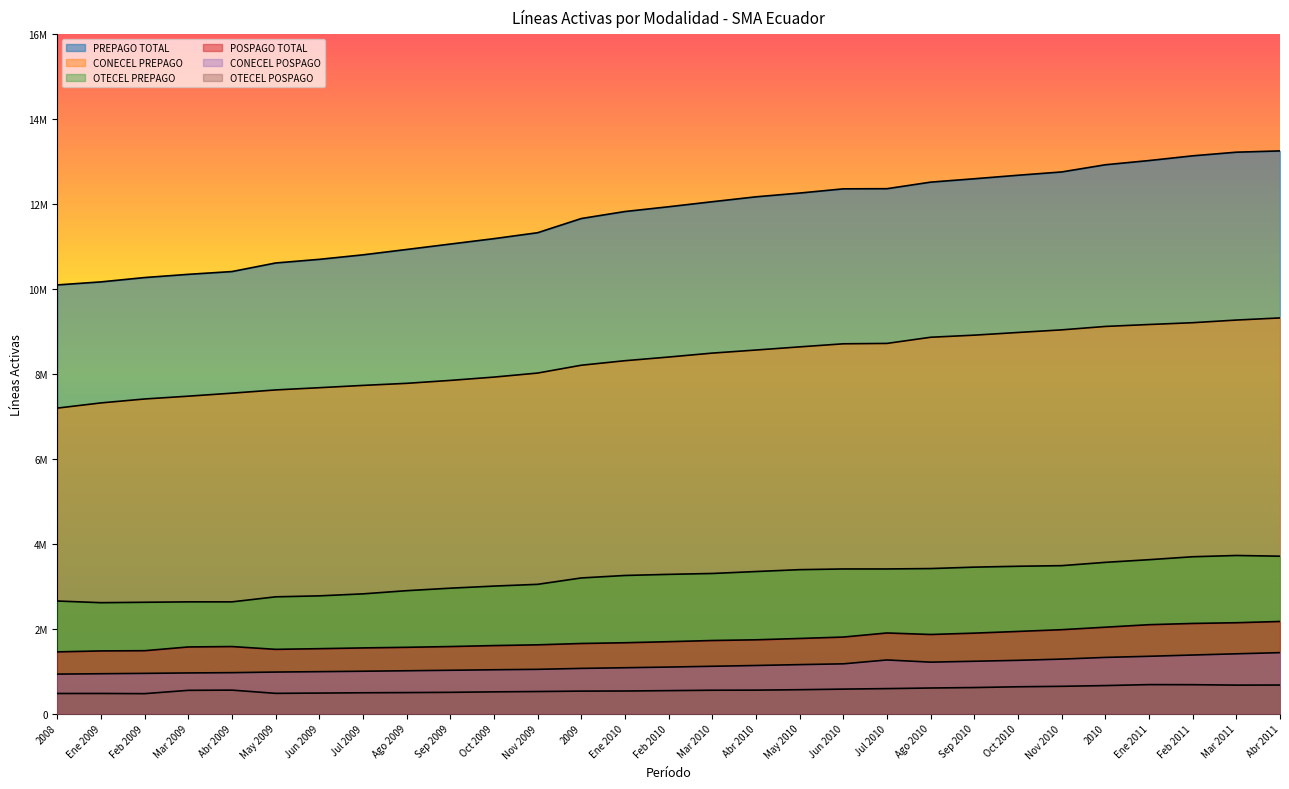

Is the value of POSPAGO_TOTAL at Ago 2010 greater than the value of CONECEL_PREPAGO at Jun 2010?

No